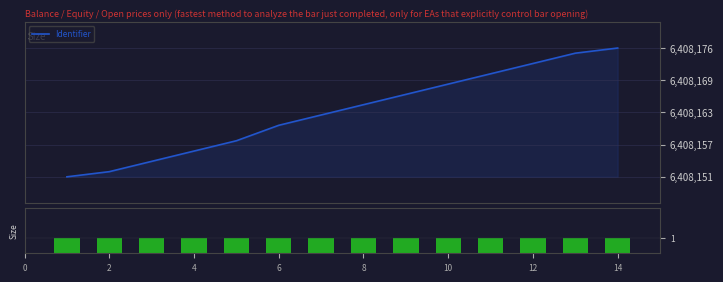

What is the total value across all series at 4?

6408155